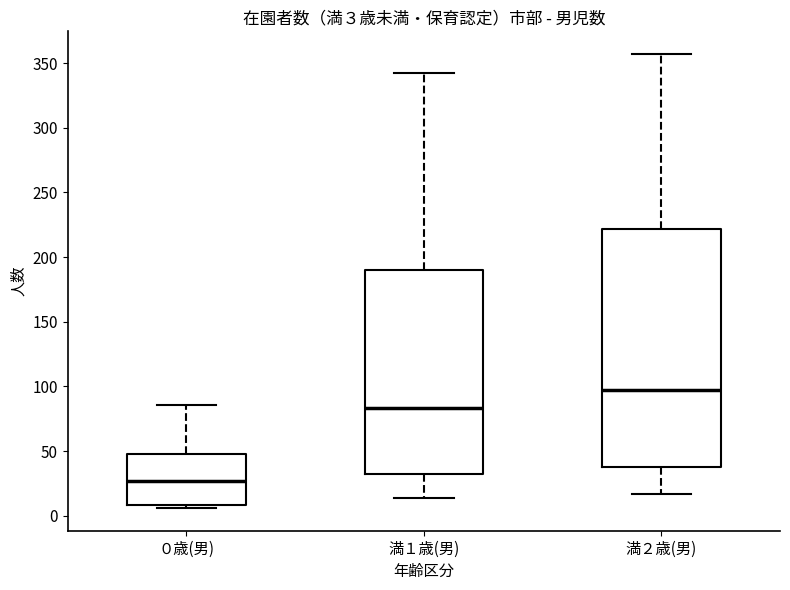

Which box is the tallest, from its lower edge to its upper edge?

満２歳(男)